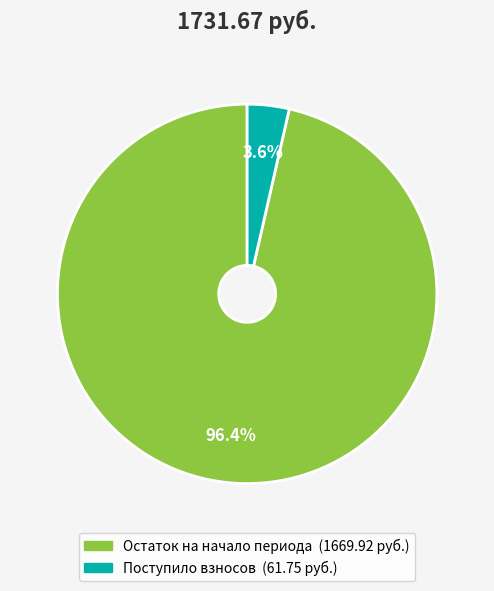

Does any single category account for the majority?

Yes